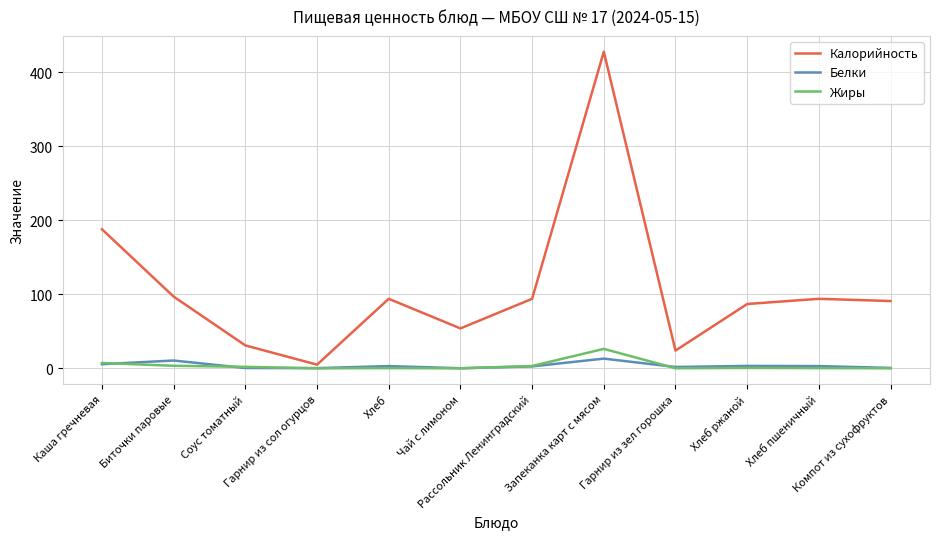

Which series has the largest total across all categories?

Калорийность